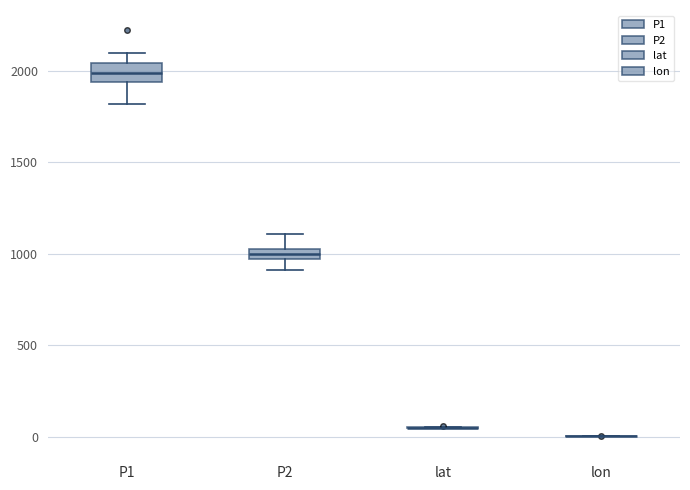

Where does the upper whisker of the box for P2 end on the y-axis? The values are not printed on the chart, so give them approximately, as read against the axis.

1100